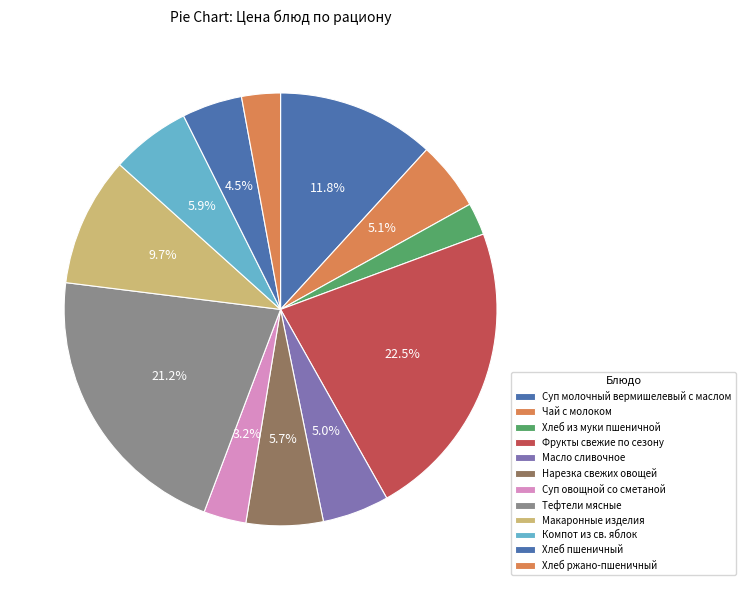

Rank the categories by value from lowest to highest.

Хлеб из муки пшеничной, Хлеб ржано-пшеничный, Суп овощной со сметаной, Хлеб пшеничный, Масло сливочное, Чай с молоком, Нарезка свежих овощей, Компот из св. яблок, Макаронные изделия, Суп молочный вермишелевый с маслом, Тефтели мясные, Фрукты свежие по сезону